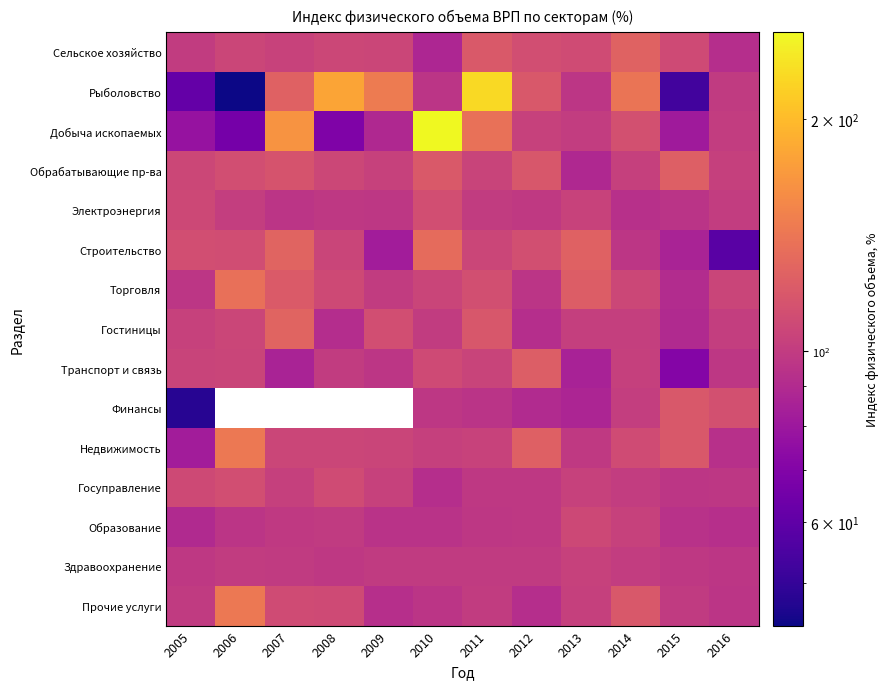

Is the value of Здравоохранение at 2009 greater than the value of Торговля at 2016?

No